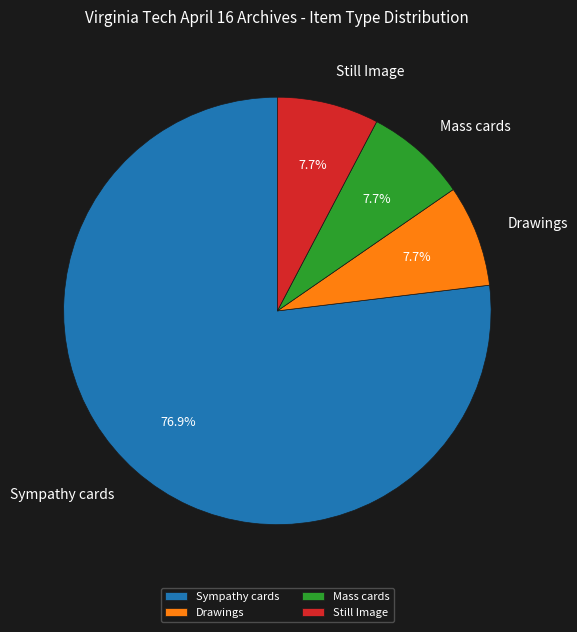

Which has a higher value, Sympathy cards or Mass cards?

Sympathy cards